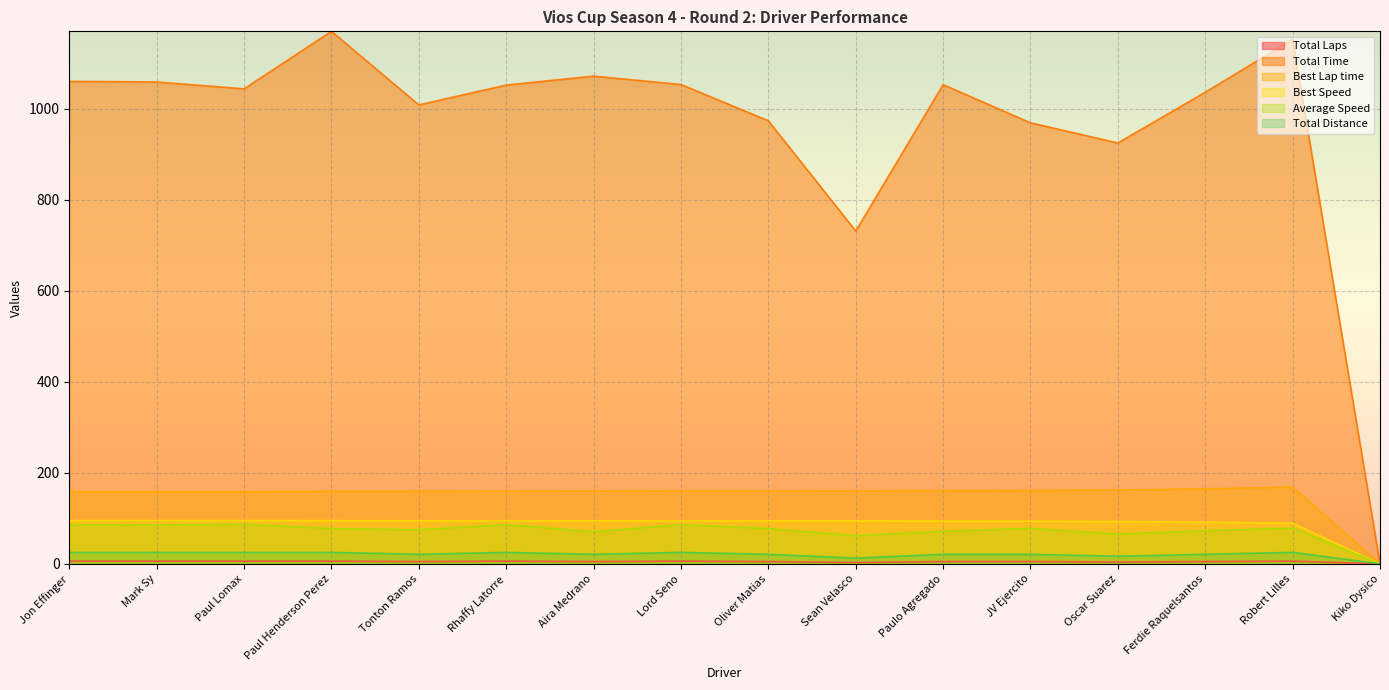

The value of Average Speed at Ferdie Raquelsantos is 73.0. True or false?

True